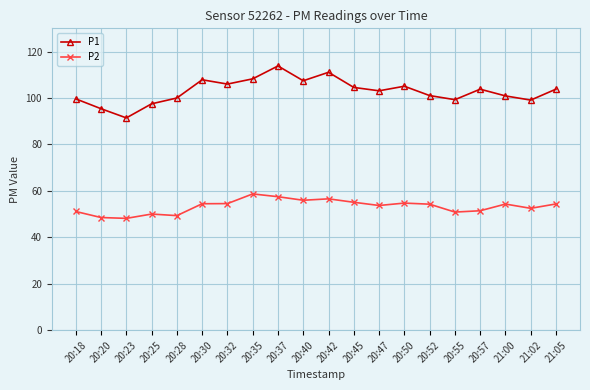

What is the difference between the maximum and minimum values in the P2 series?

10.5